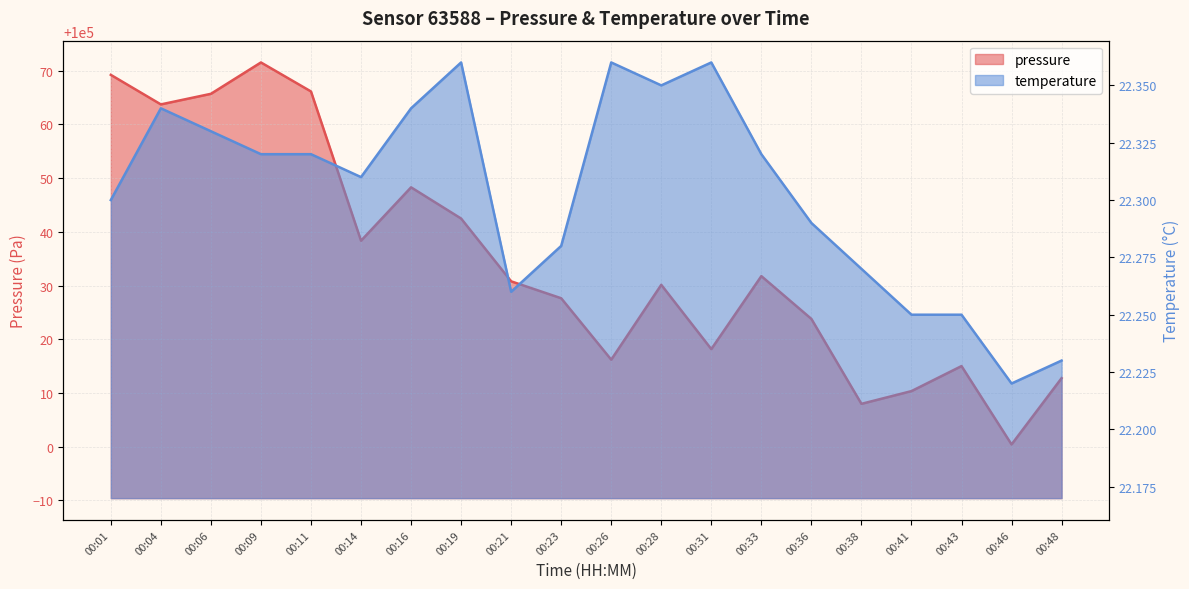

At which label does pressure first exceed 100030?

00:01